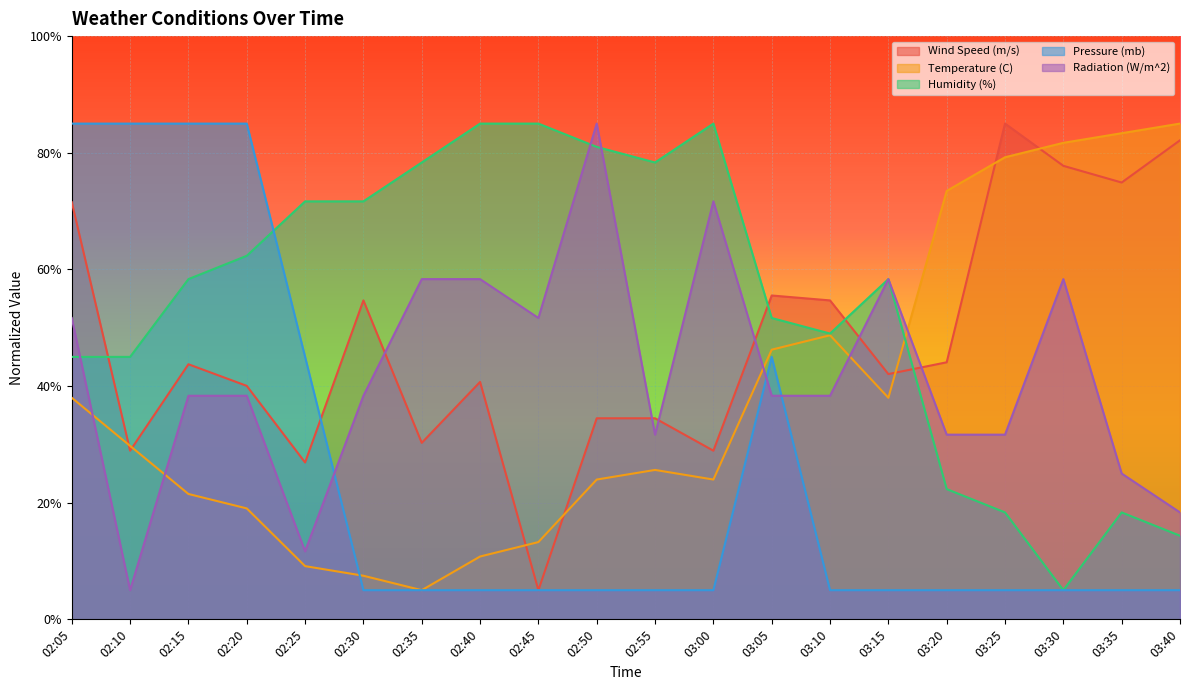

What position from the left is 02:40?

8